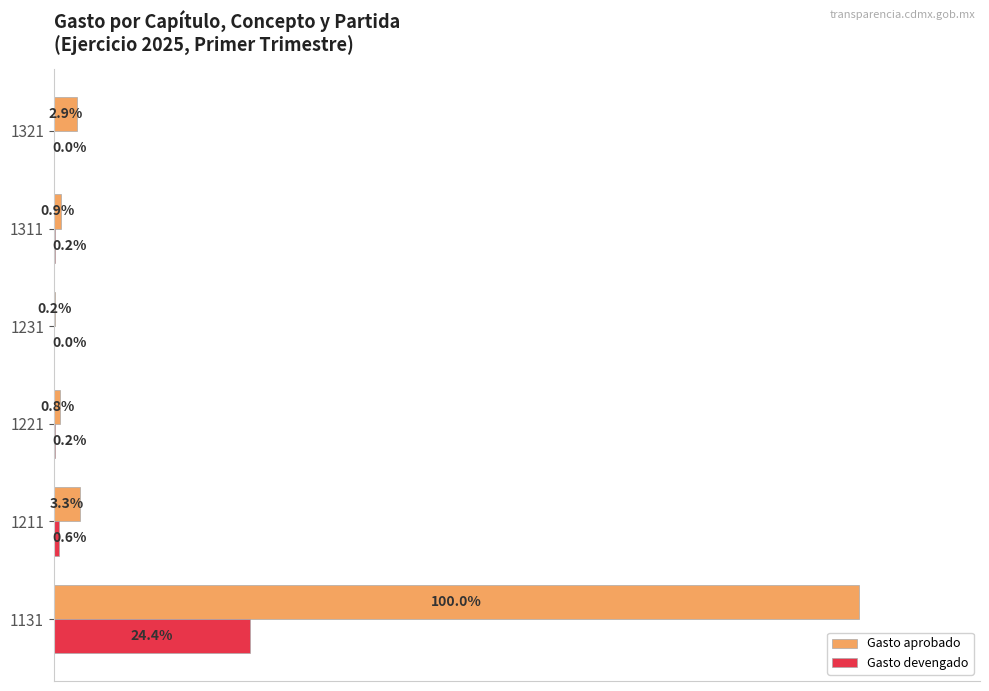

Is the value of Gasto aprobado at 1321 greater than the value of Gasto devengado at 1131?

No